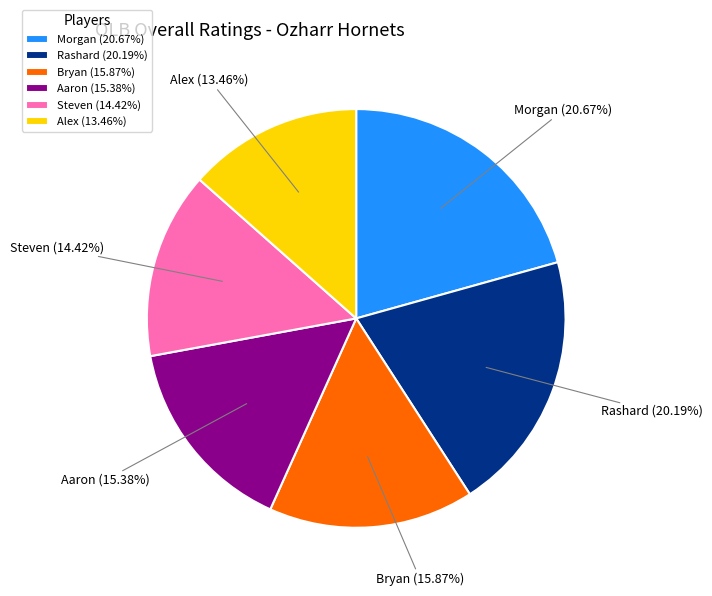

Which slice is the smallest?

Alex